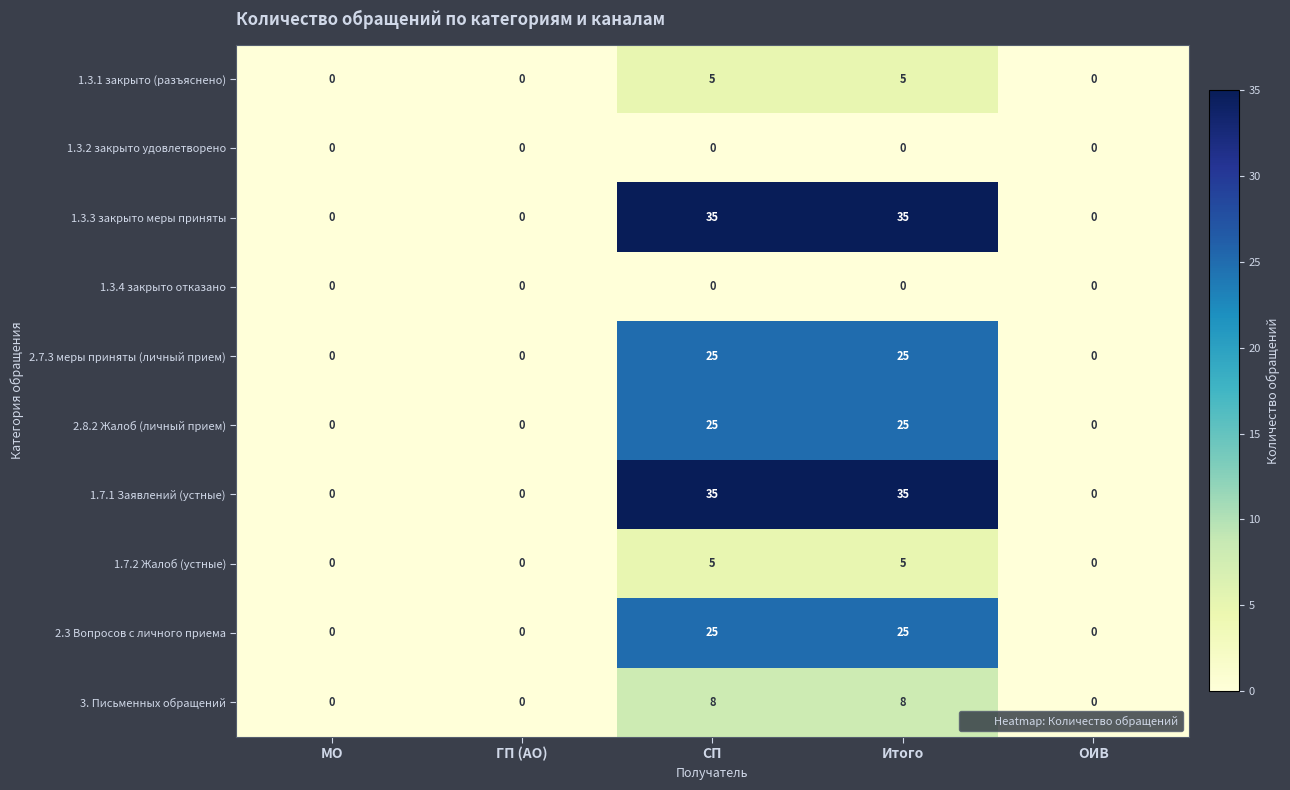

The 2.8.2 Жалоб (личный прием) series shows 14 at СП. True or false?

False